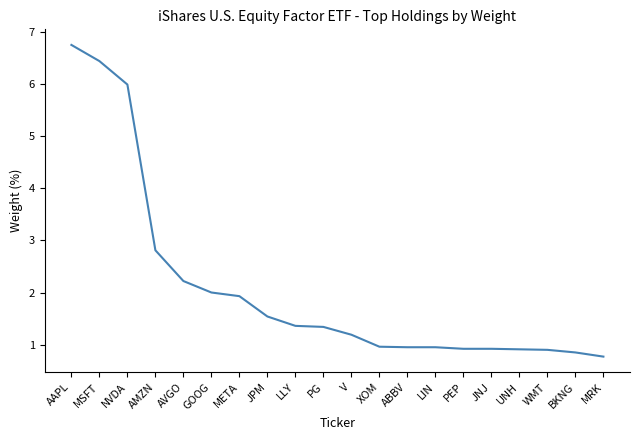

What value does the data have at V?

1.2